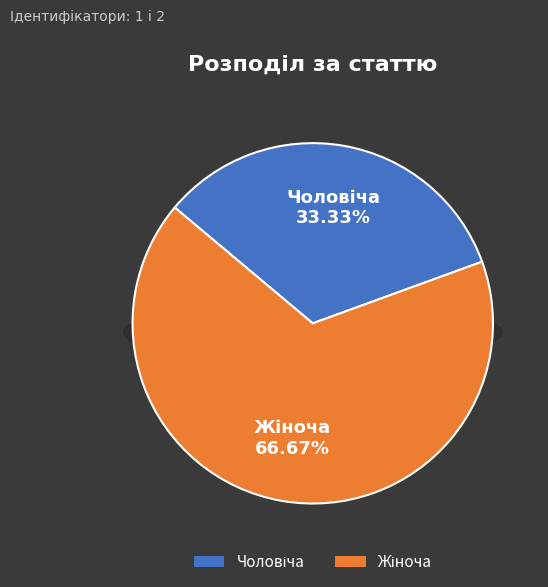

How many segments does this pie chart have?

2